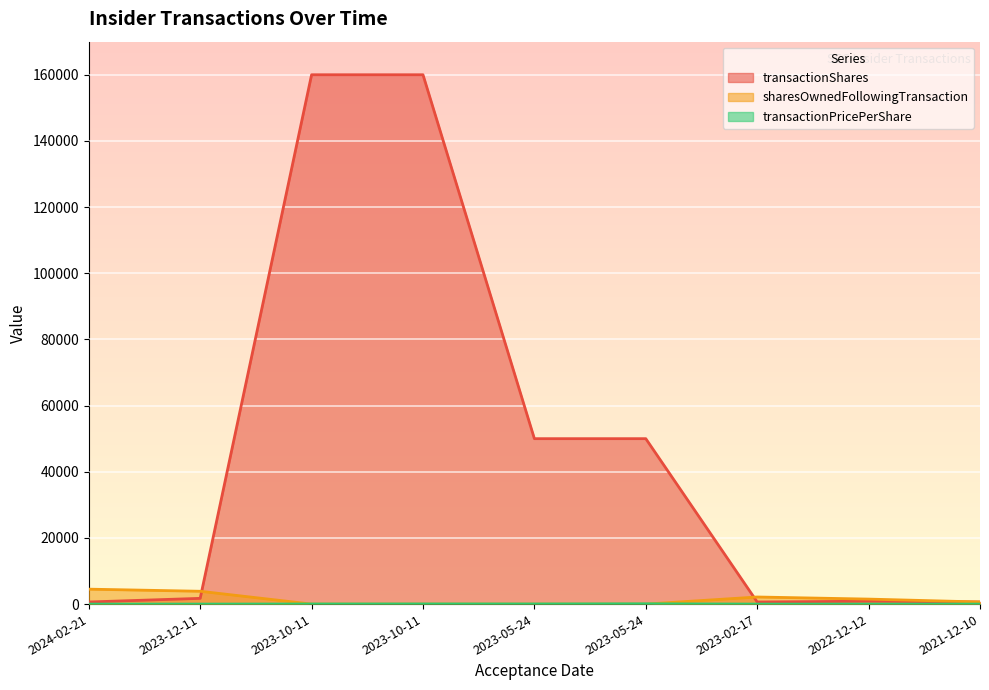

How many lines are shown in the chart?

3